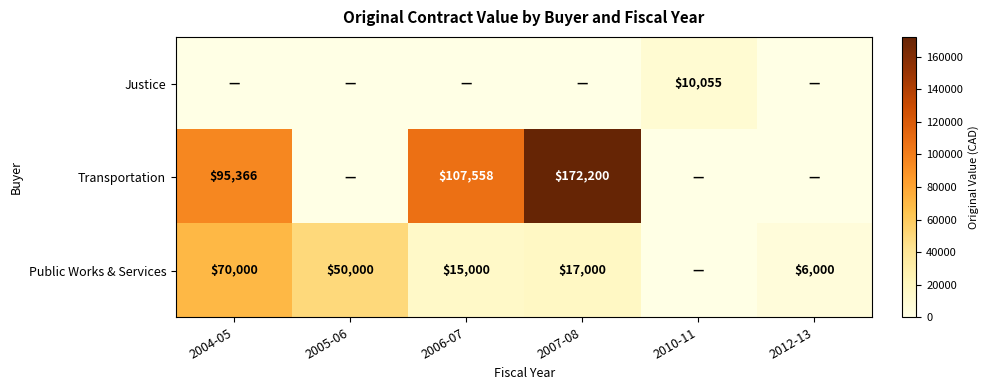

Is it true that Transportation equals 27529 at 2006-07?

False